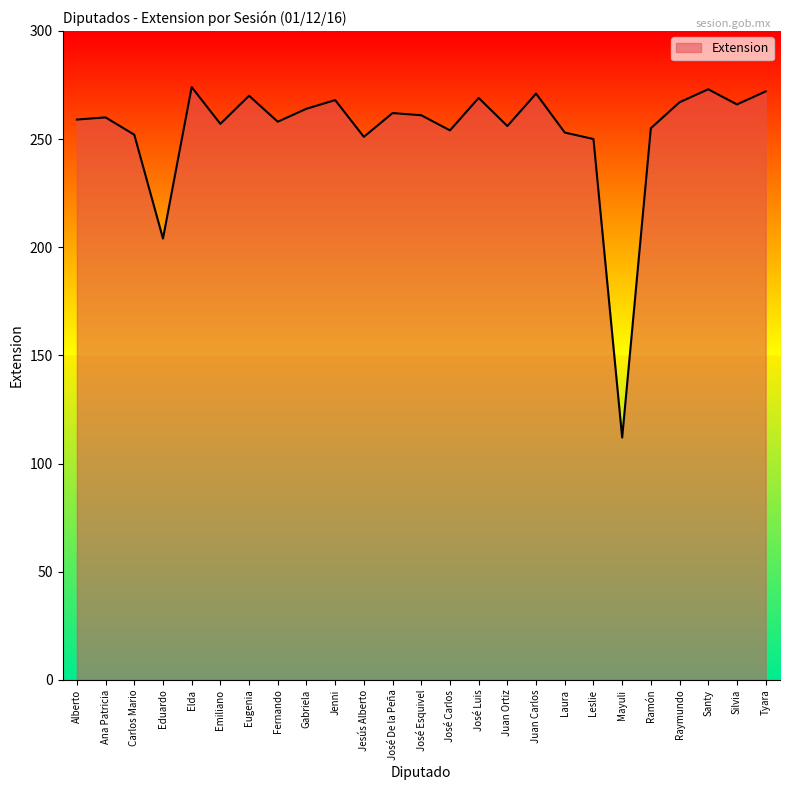

Which label corresponds to the smallest value in the chart?

Mayuli